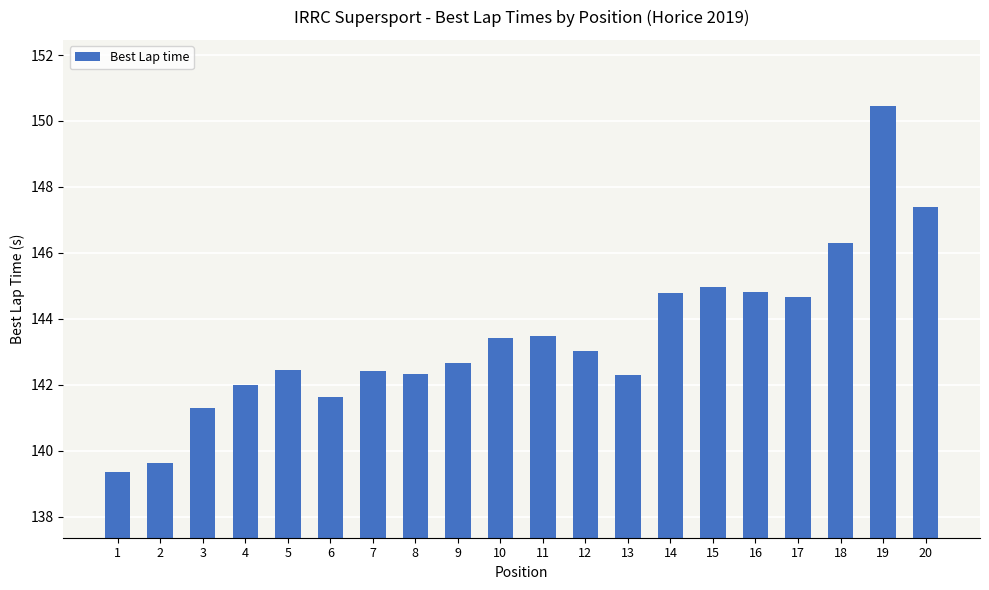

What value does the data have at 5?

142.5